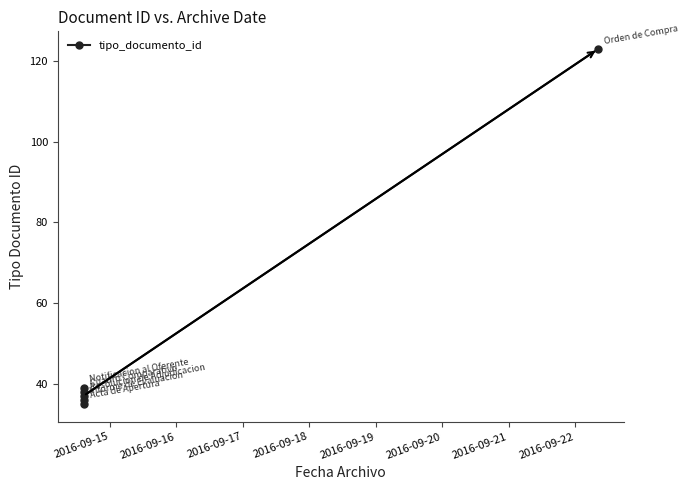

Reading right to left, transcribe all the data shown in this chart.

123	37	39	36	38	35